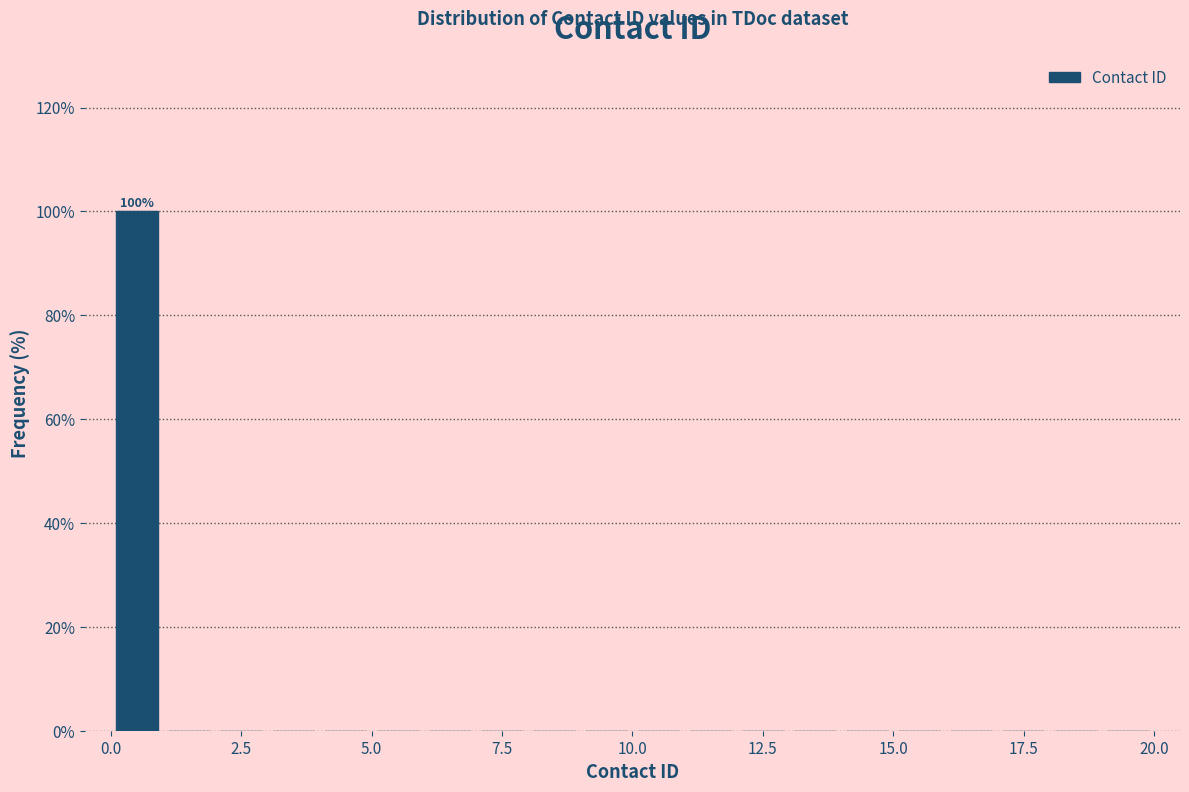

Read against the x-axis, roughly where is the centre of the tallest bar?

0.5